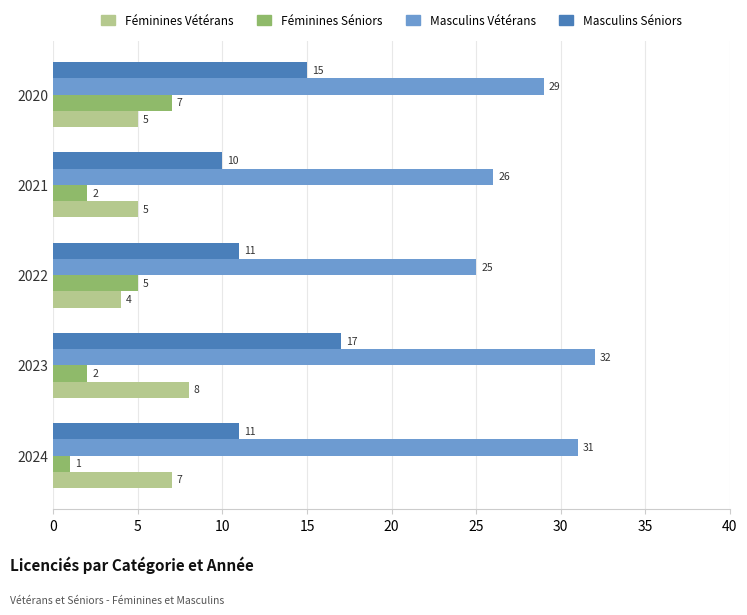

What is the difference between the Masculins Vétérans values at 2023 and 2021?

6